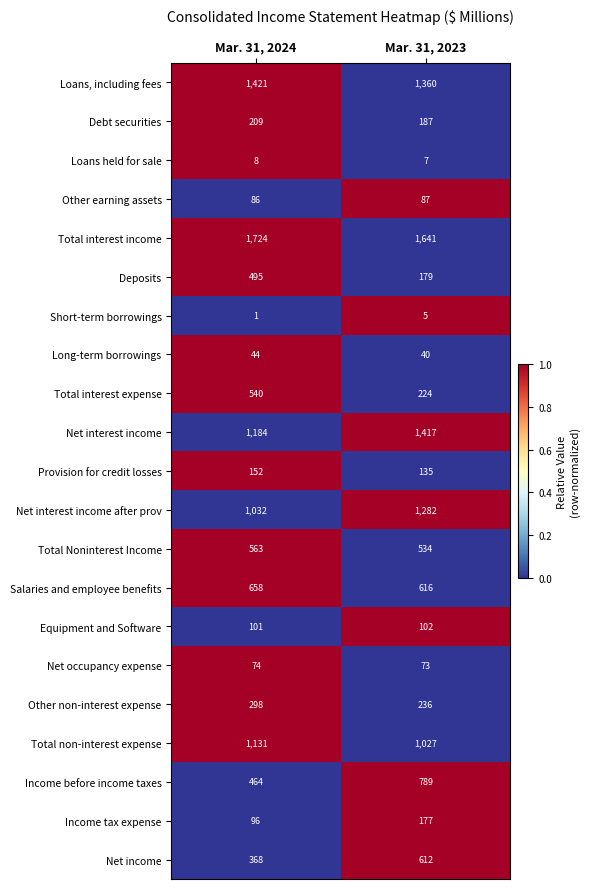

What is the difference between the Salaries and employee benefits values at Mar. 31, 2023 and Mar. 31, 2024?

42